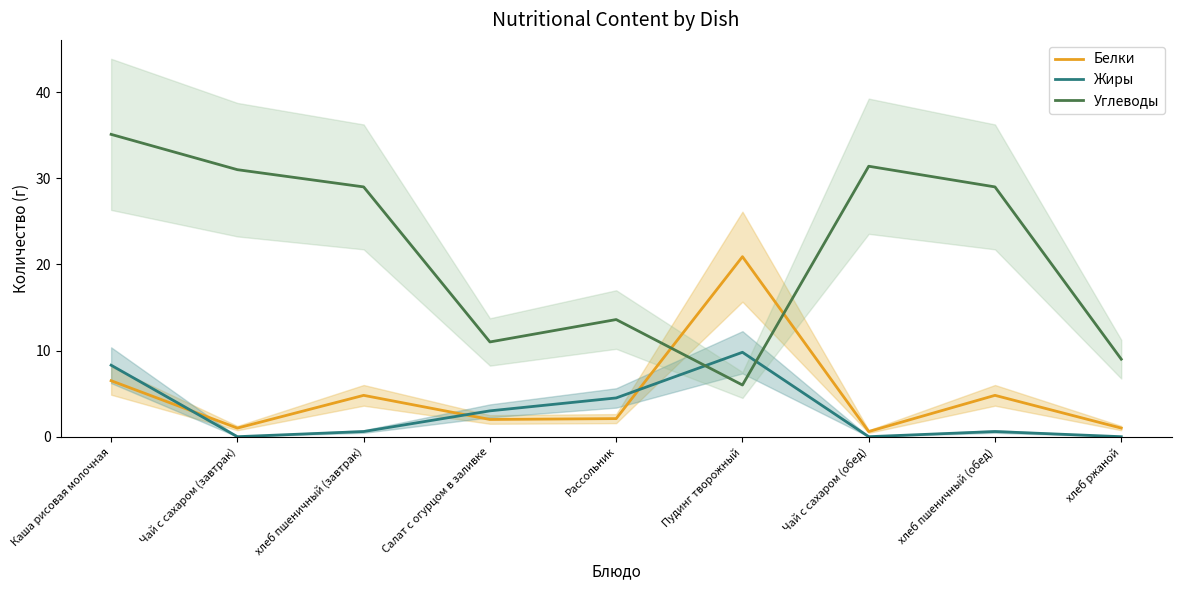

True or false: Жиры has more than 2 interior local peaks.

False